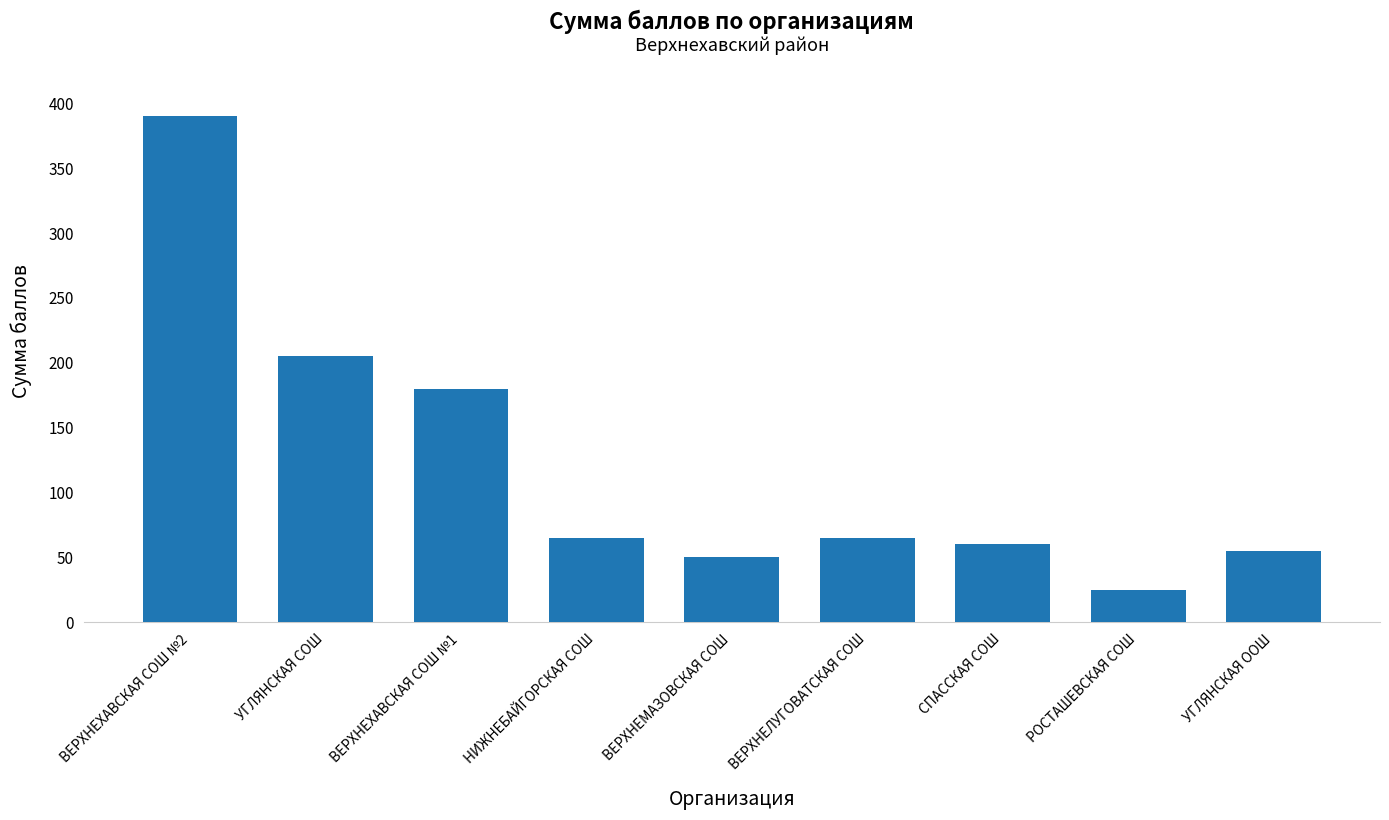

What position from the right is НИЖНЕБАЙГОРСКАЯ СОШ?

6